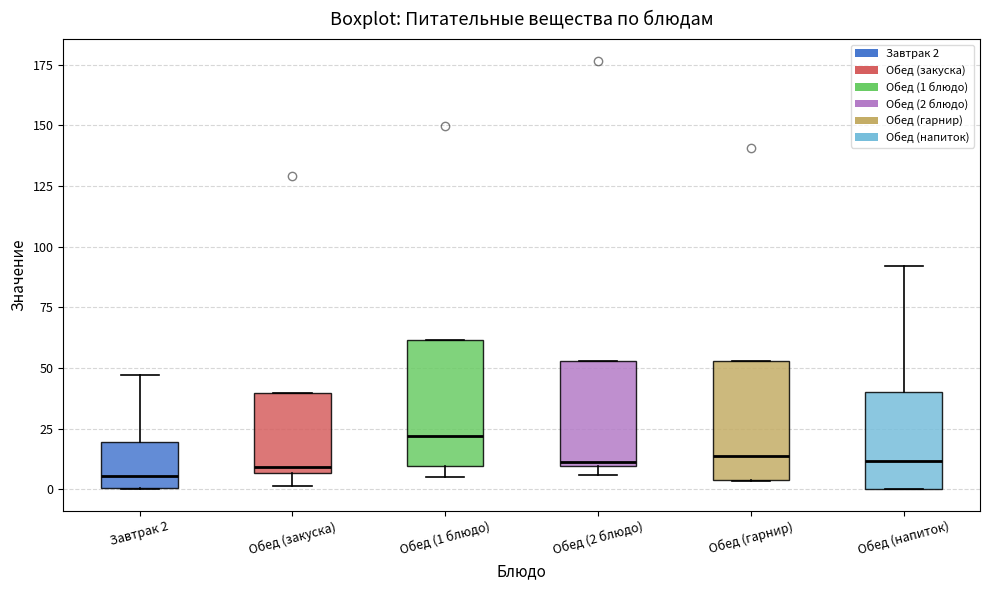

Reading left to right, transcribe this box plot: for each box, give where its median line is, the range the box spans, and where its two whiskers end, as read against the y-axis. The values are not printed on the chart, so give them approximately, as read against the axis.

Завтрак 2: median 5, box 0 to 20, whiskers 0 to 45
Обед (закуска): median 10, box 5 to 40, whiskers 0 to 40
Обед (1 блюдо): median 20, box 10 to 60, whiskers 5 to 60
Обед (2 блюдо): median 10 (just above the box's lower edge), box 10 to 55, whiskers 5 to 55
Обед (гарнир): median 15, box 5 to 55, whiskers 5 to 55
Обед (напиток): median 10, box 0 to 40, whiskers 0 to 90